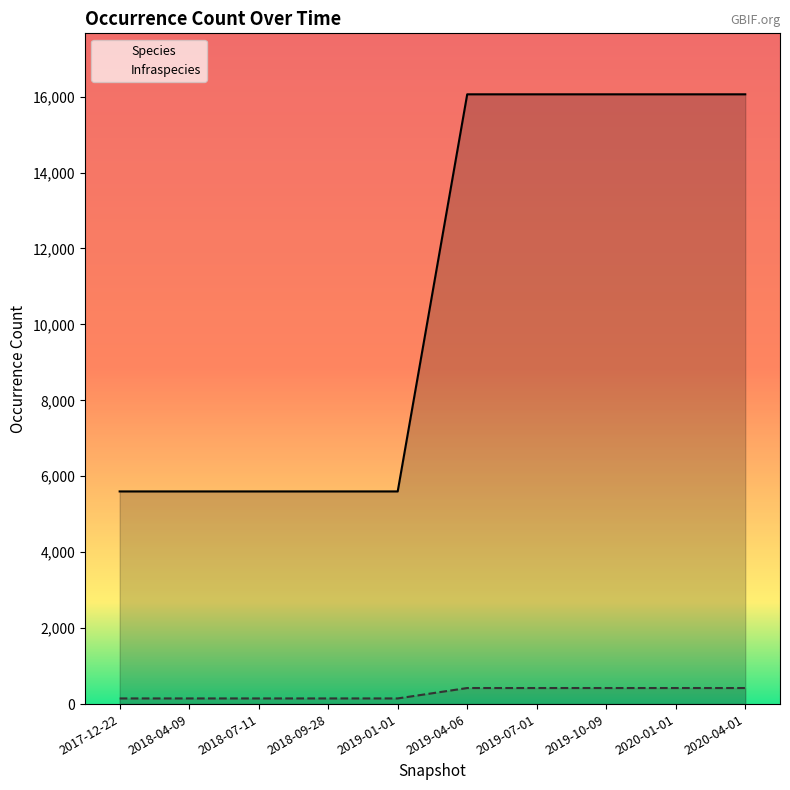

The Species series shows 21104 at 2020-01-01. True or false?

False